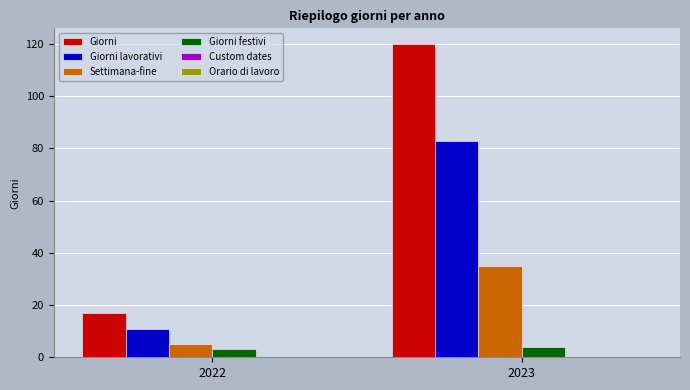

The Giorni lavorativi series shows 11 at 2022. True or false?

True